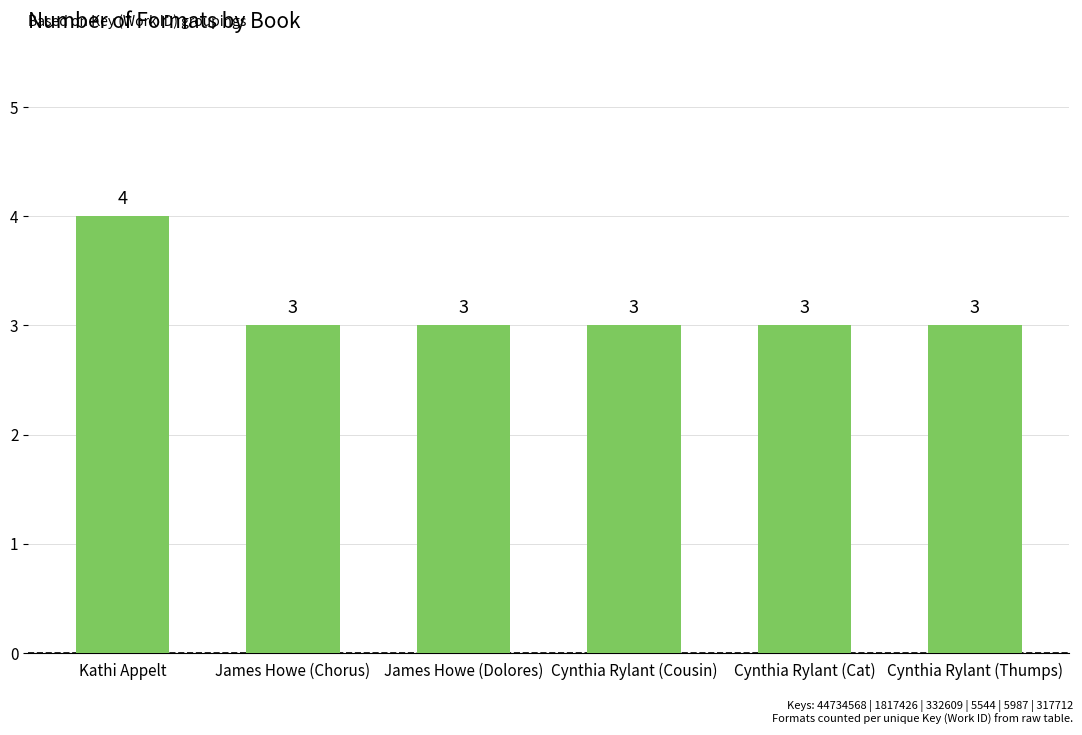

What is the label of the 1st bar from the left?

Kathi Appelt